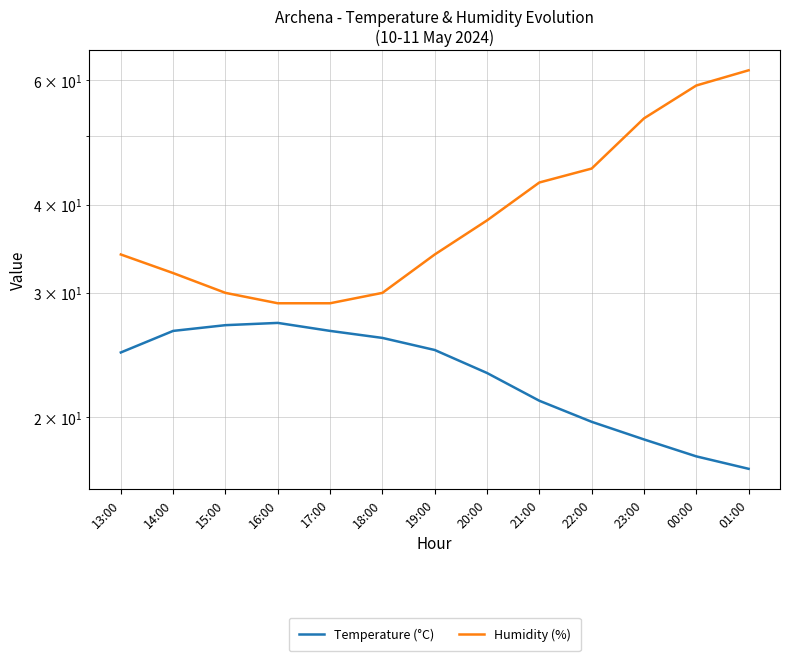

Count the number of data series in this chart.

2